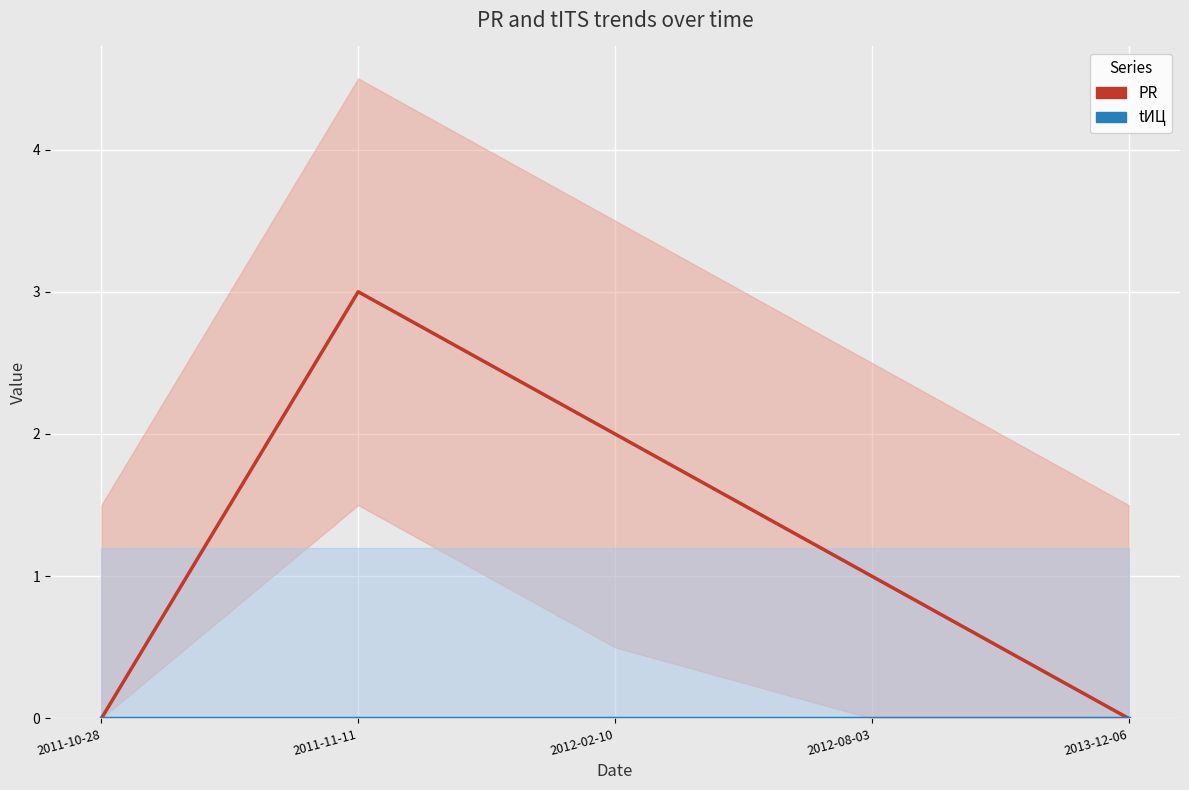

How many categories are shown in the chart?

5